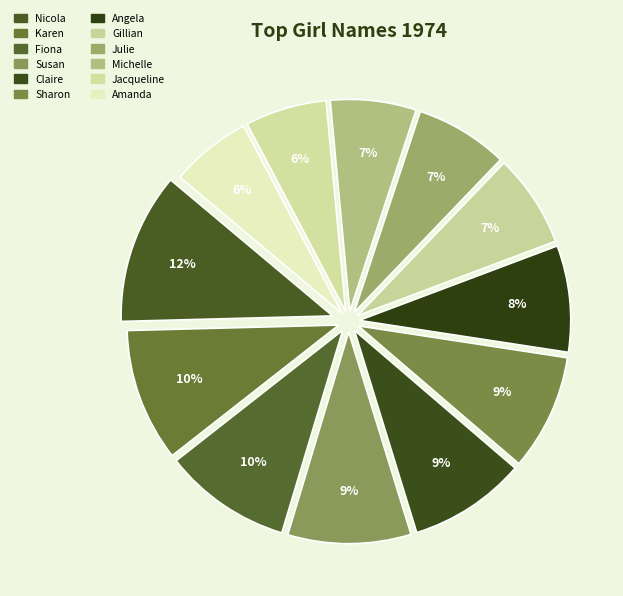

Does Julie represent more than half of the total?

No